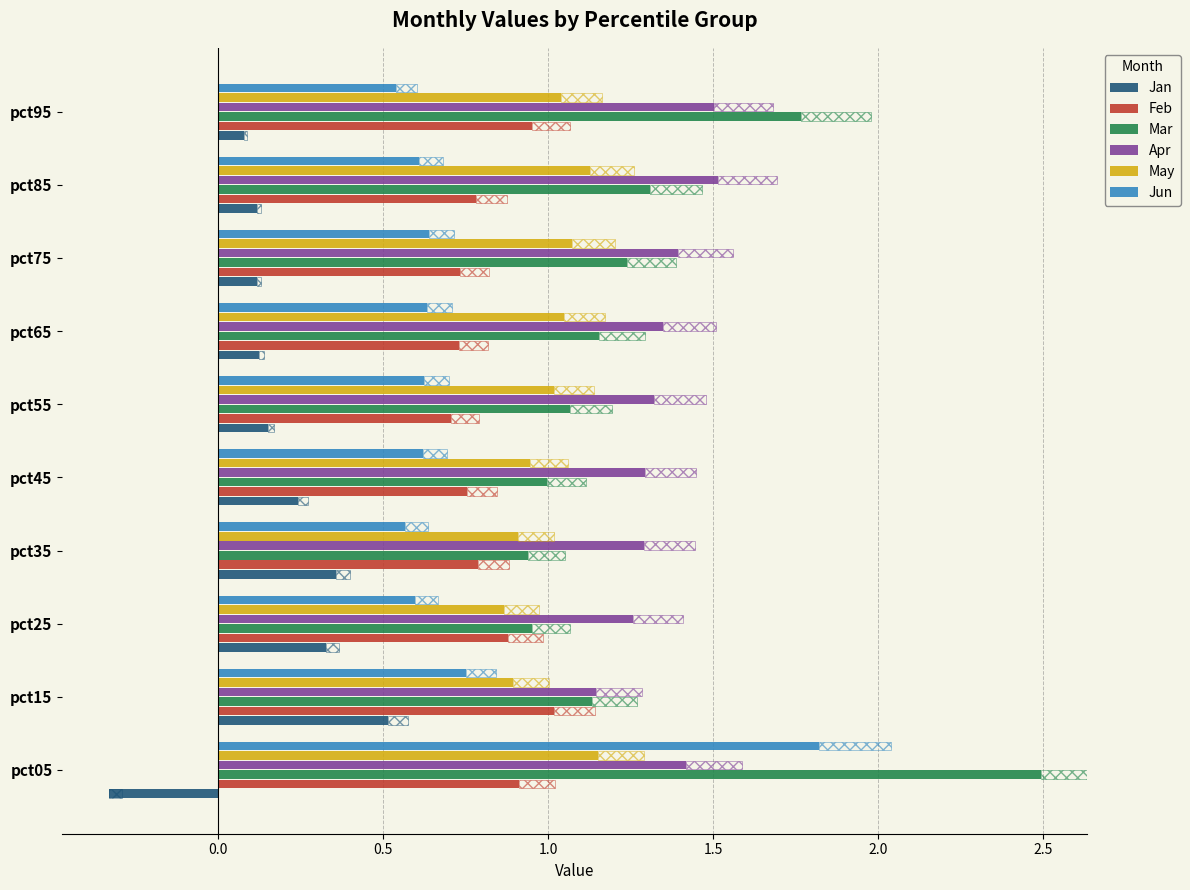

What is the difference between the maximum and second lowest values in the Feb series?

0.3